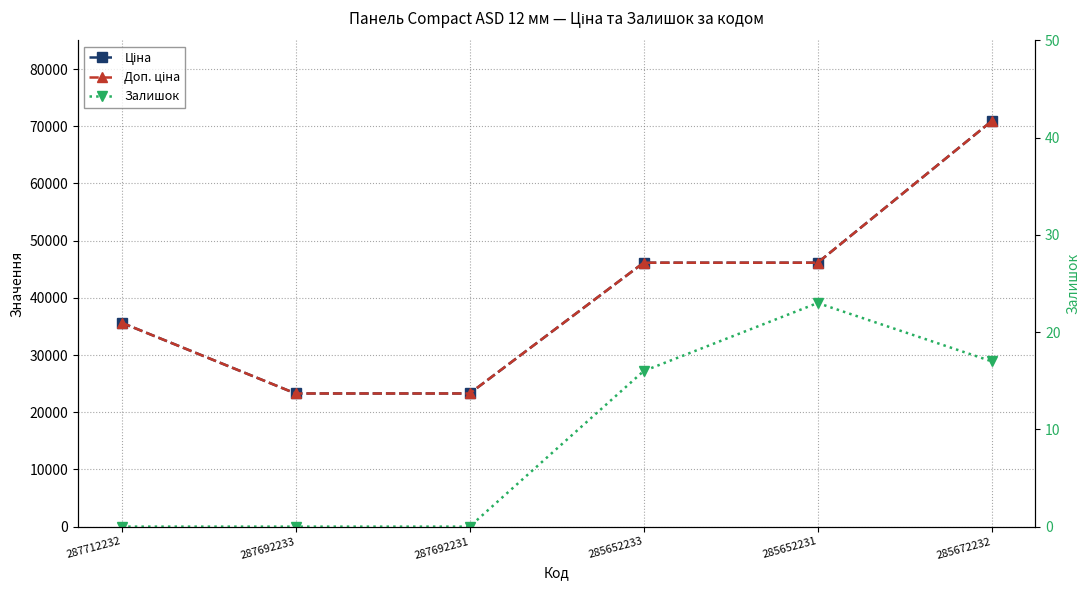

The Доп. ціна series shows 60353.3 at 285652233. True or false?

False